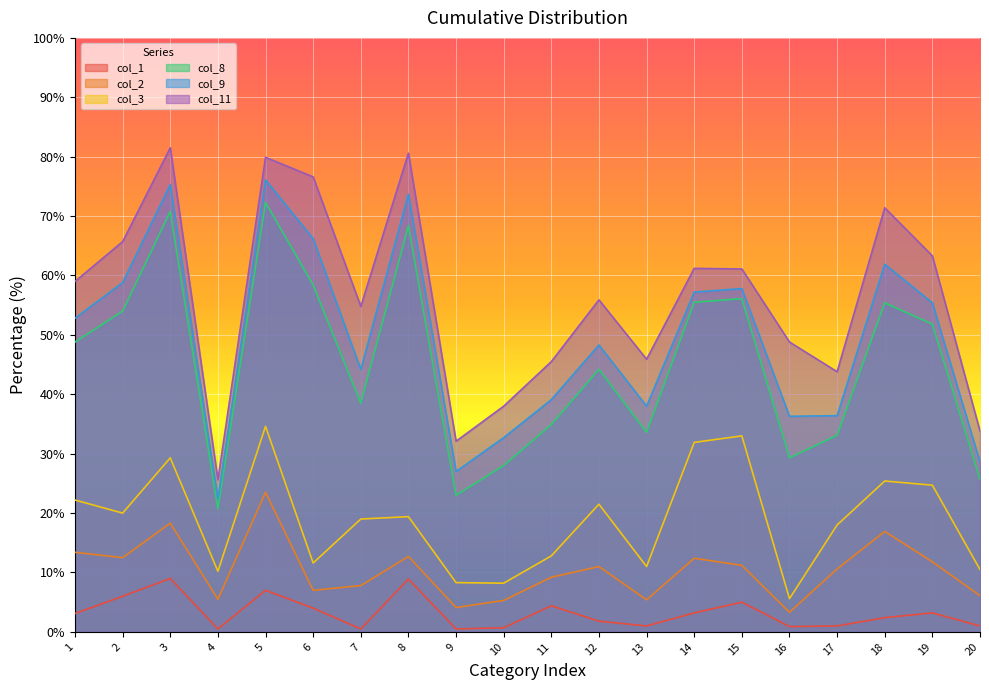

True or false: col_9 and col_1 intersect in this chart.

False